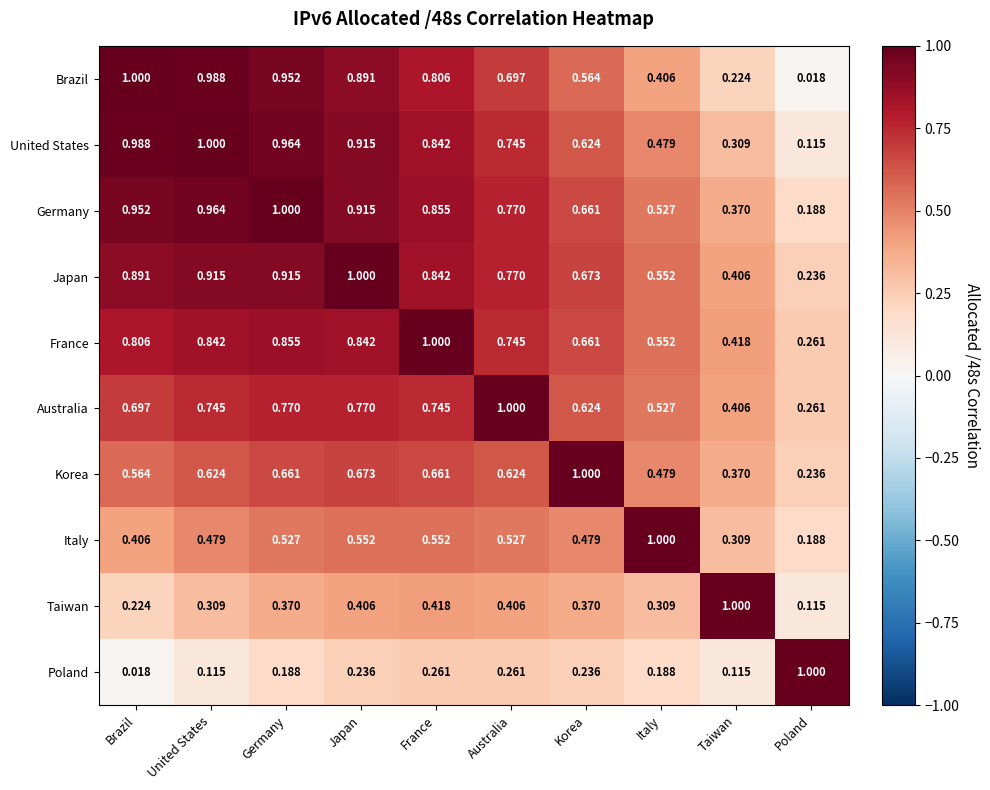

List the labels in order of Brazil value, smallest first.

Poland, Taiwan, Italy, Korea, Australia, France, Japan, Germany, United States, Brazil